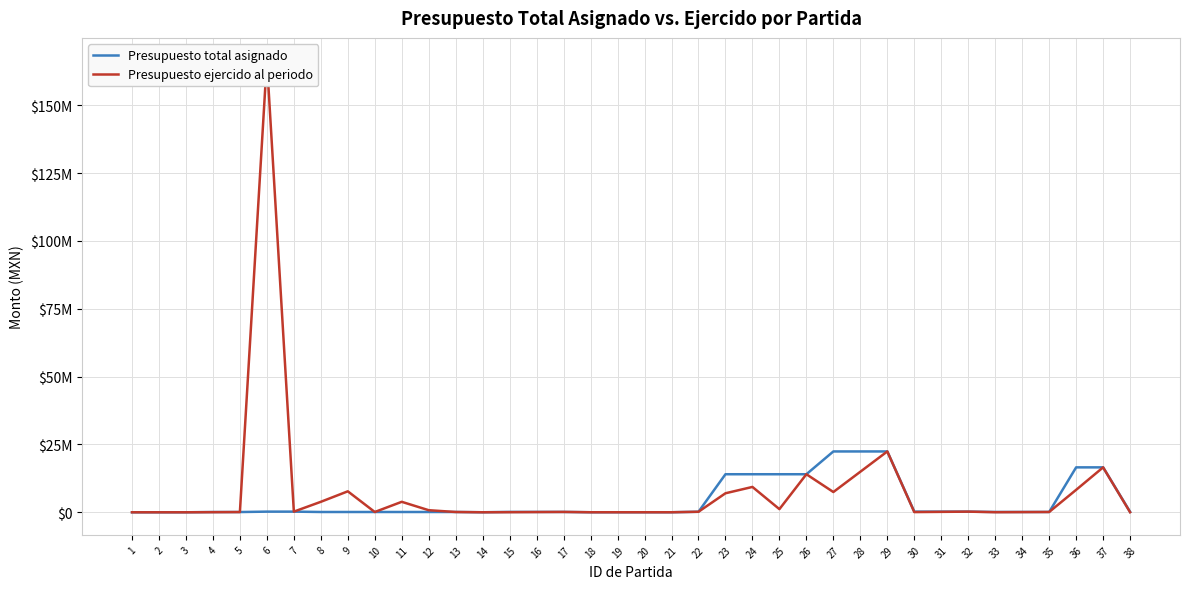

True or false: Presupuesto total asignado and Presupuesto ejercido al periodo intersect in this chart.

False